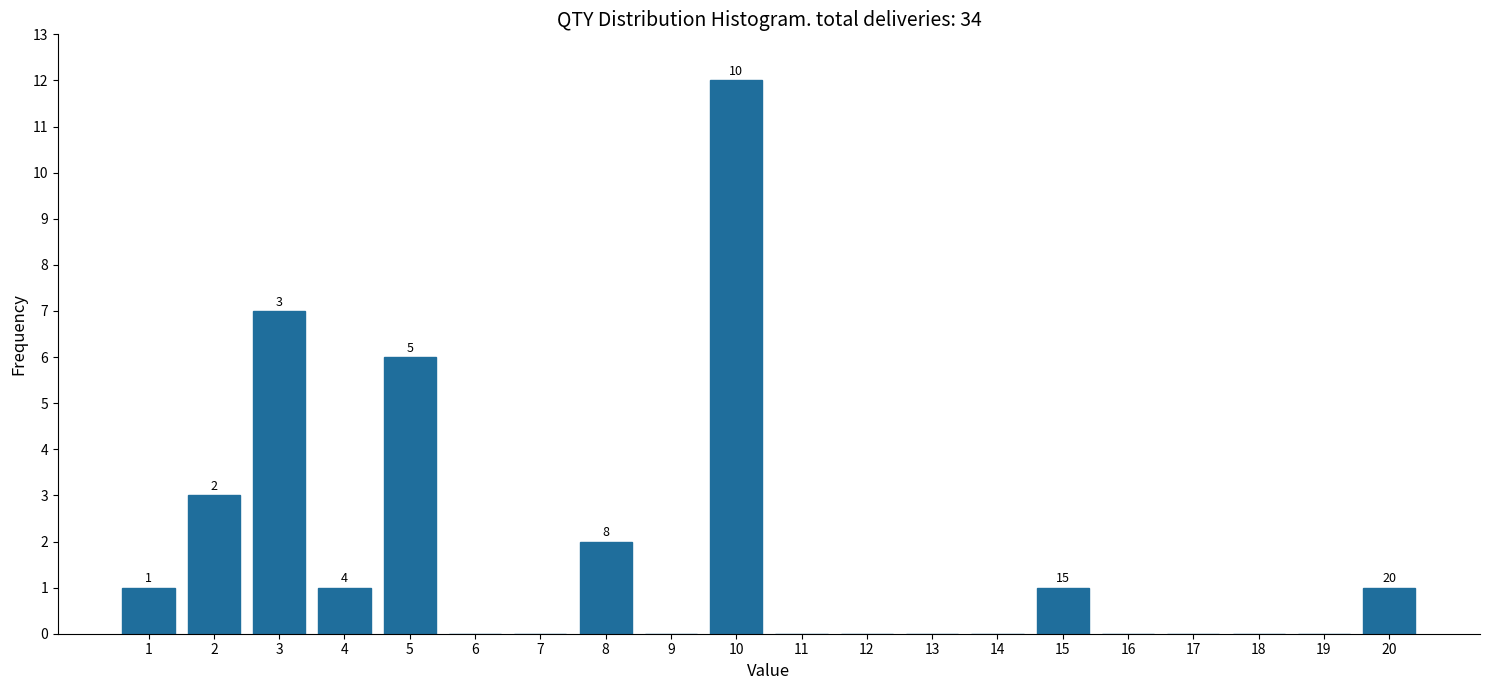

Reading right to left, extract all data points from this chart.

20=1	19=0	18=0	17=0	16=0	15=1	14=0	13=0	12=0	11=0	10=12	9=0	8=2	7=0	6=0	5=6	4=1	3=7	2=3	1=1